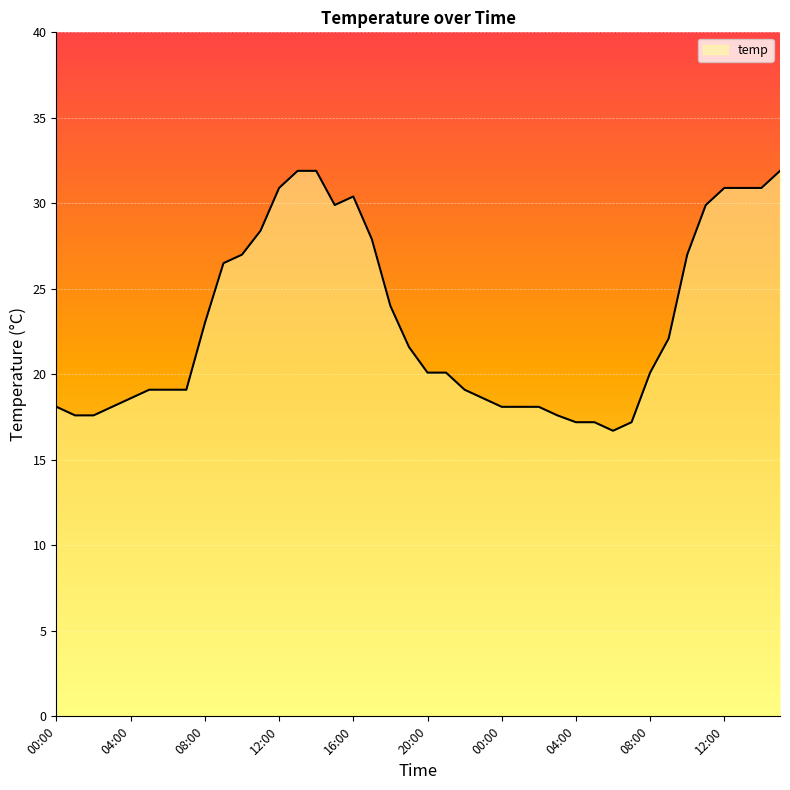

What is the smallest value displayed?

16.7